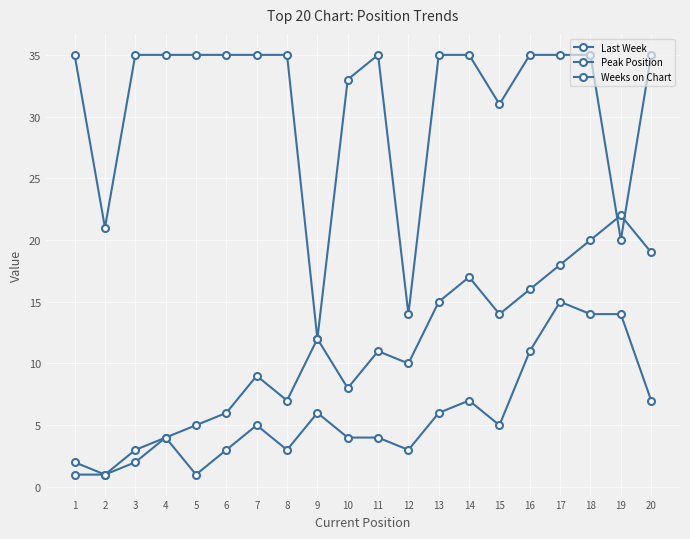

Does the chart have visible grid lines?

Yes